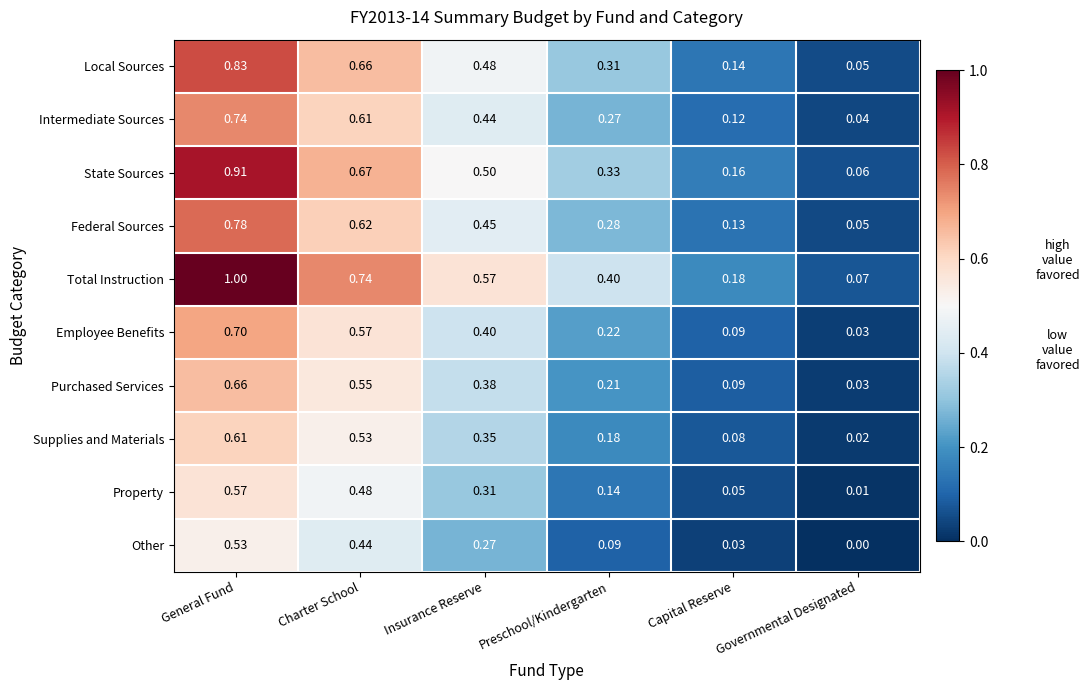

At which label is Employee Benefits closest to 0?

Governmental Designated